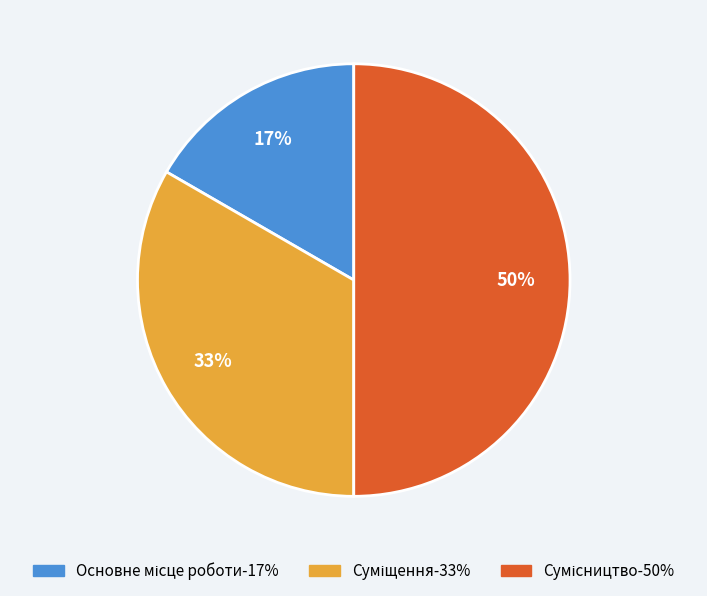

To the nearest percent, what is the average slice percentage?

33%